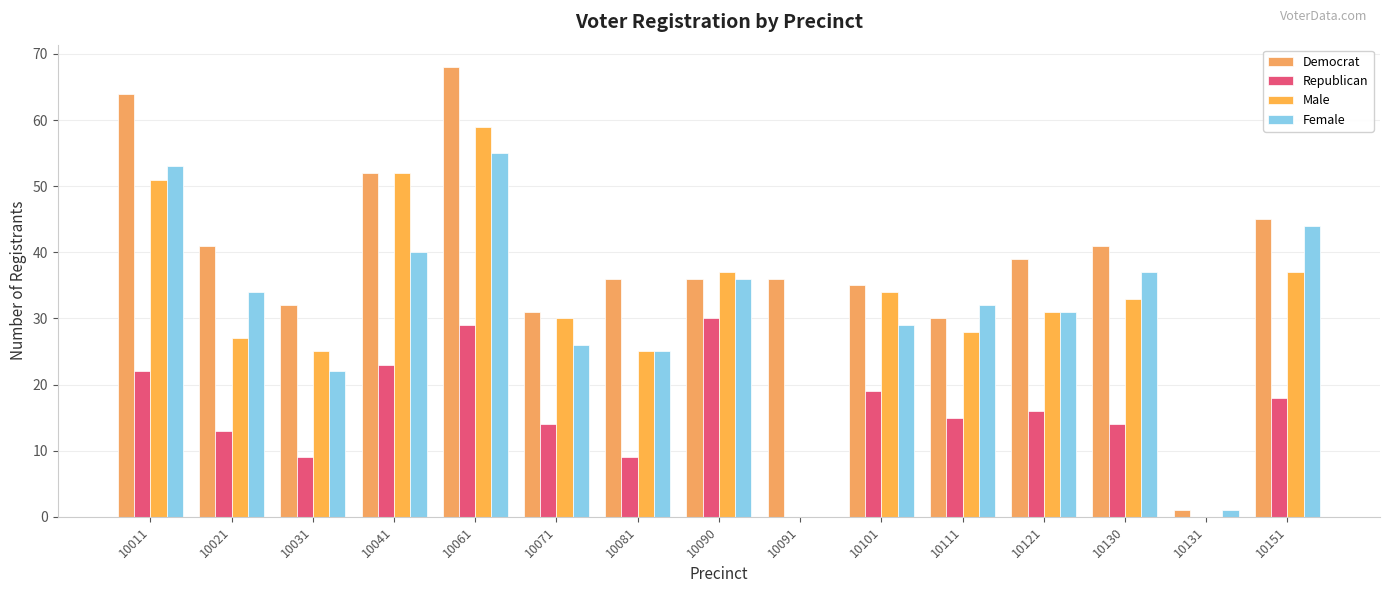

What is the sum of all Republican values?

231